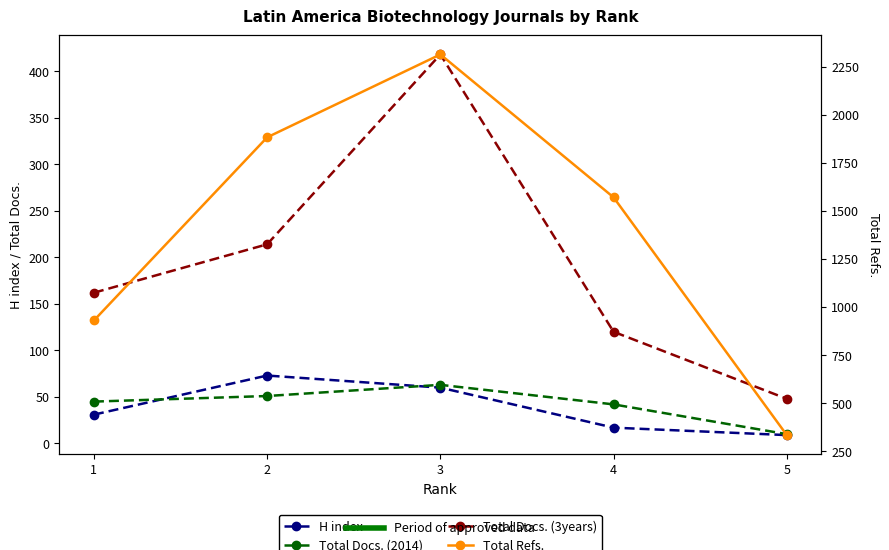

Where is the first local maximum for Total Docs. (3years)?

3